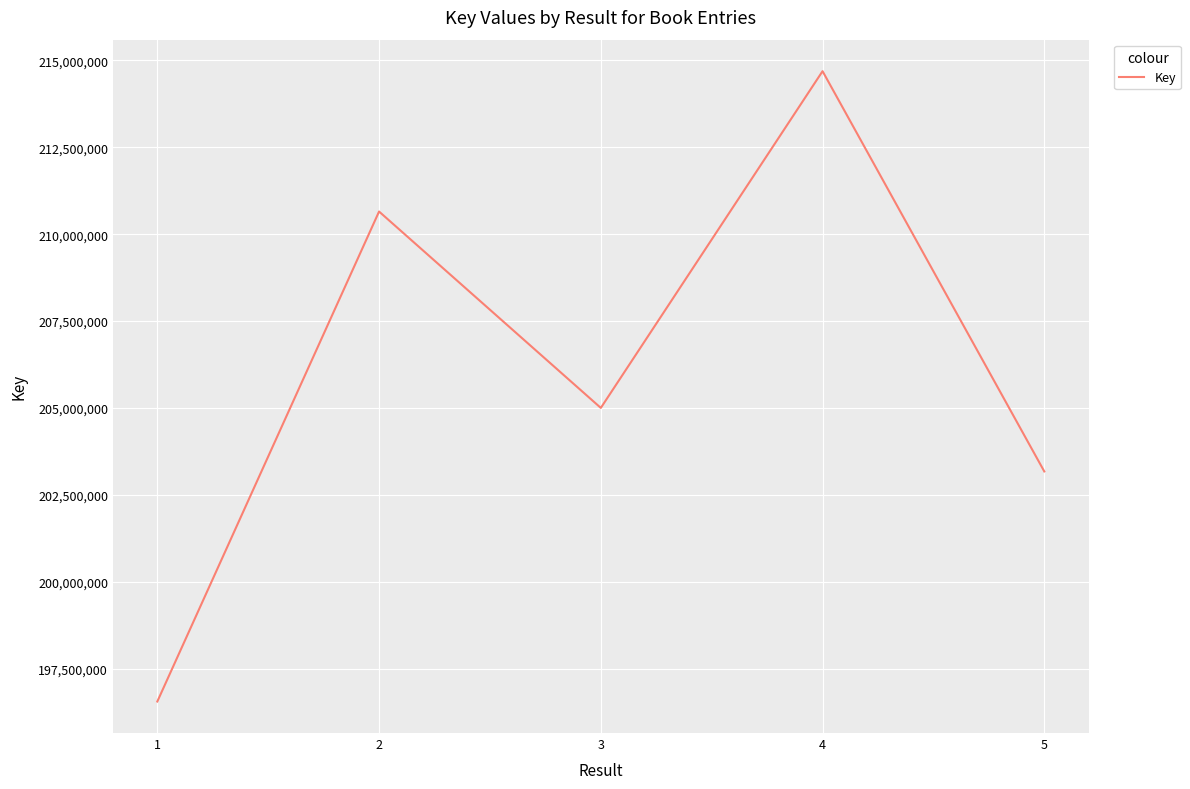

What is the greatest value displayed?

214692129